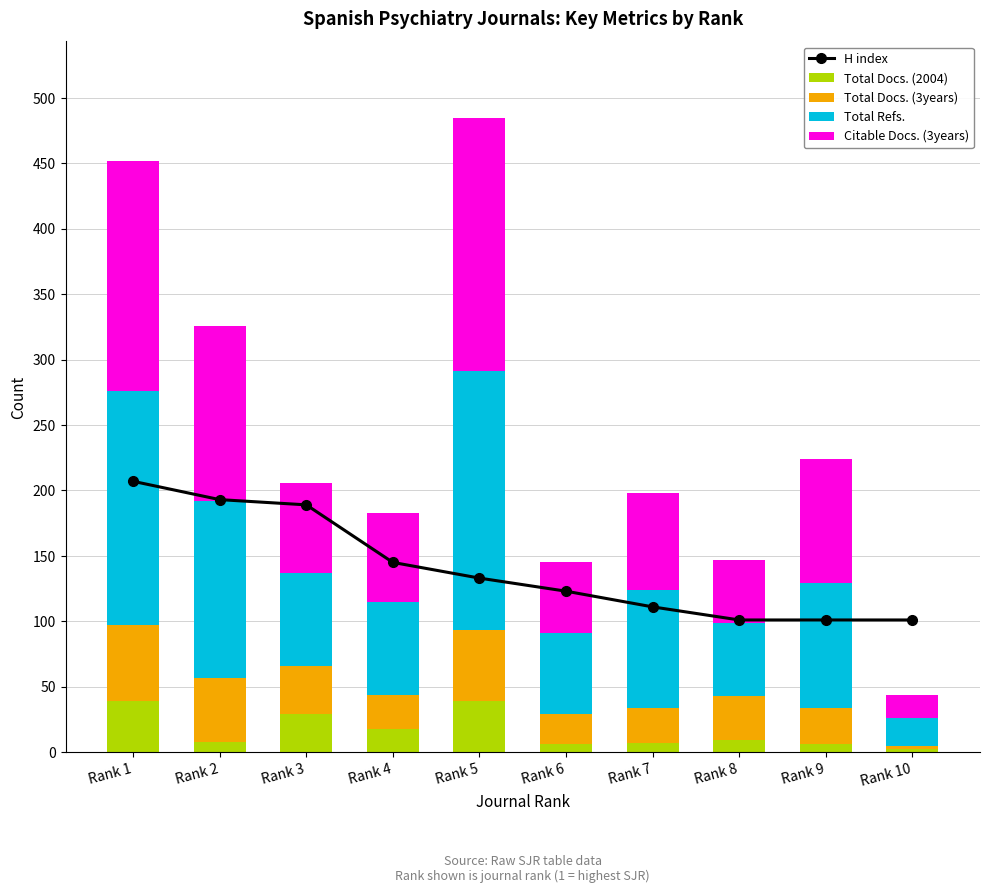

Reading left to right, transcribe all the data shown in this chart.

H index: 207	193	189	145	133	123	111	101	101	101
Total Docs. (2004): 39	8	29	18	39	6	7	9	6	2
Total Docs. (3years): 58	49	37	26	54	23	27	34	28	3
Total Refs.: 179	135	71	71	198	62	90	56	95	21
Citable Docs. (3years): 176	134	69	68	194	54	74	48	95	18